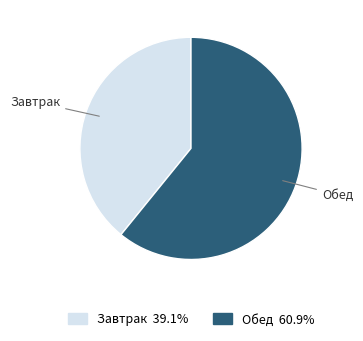

Rank the categories by value from highest to lowest.

Обед, Завтрак